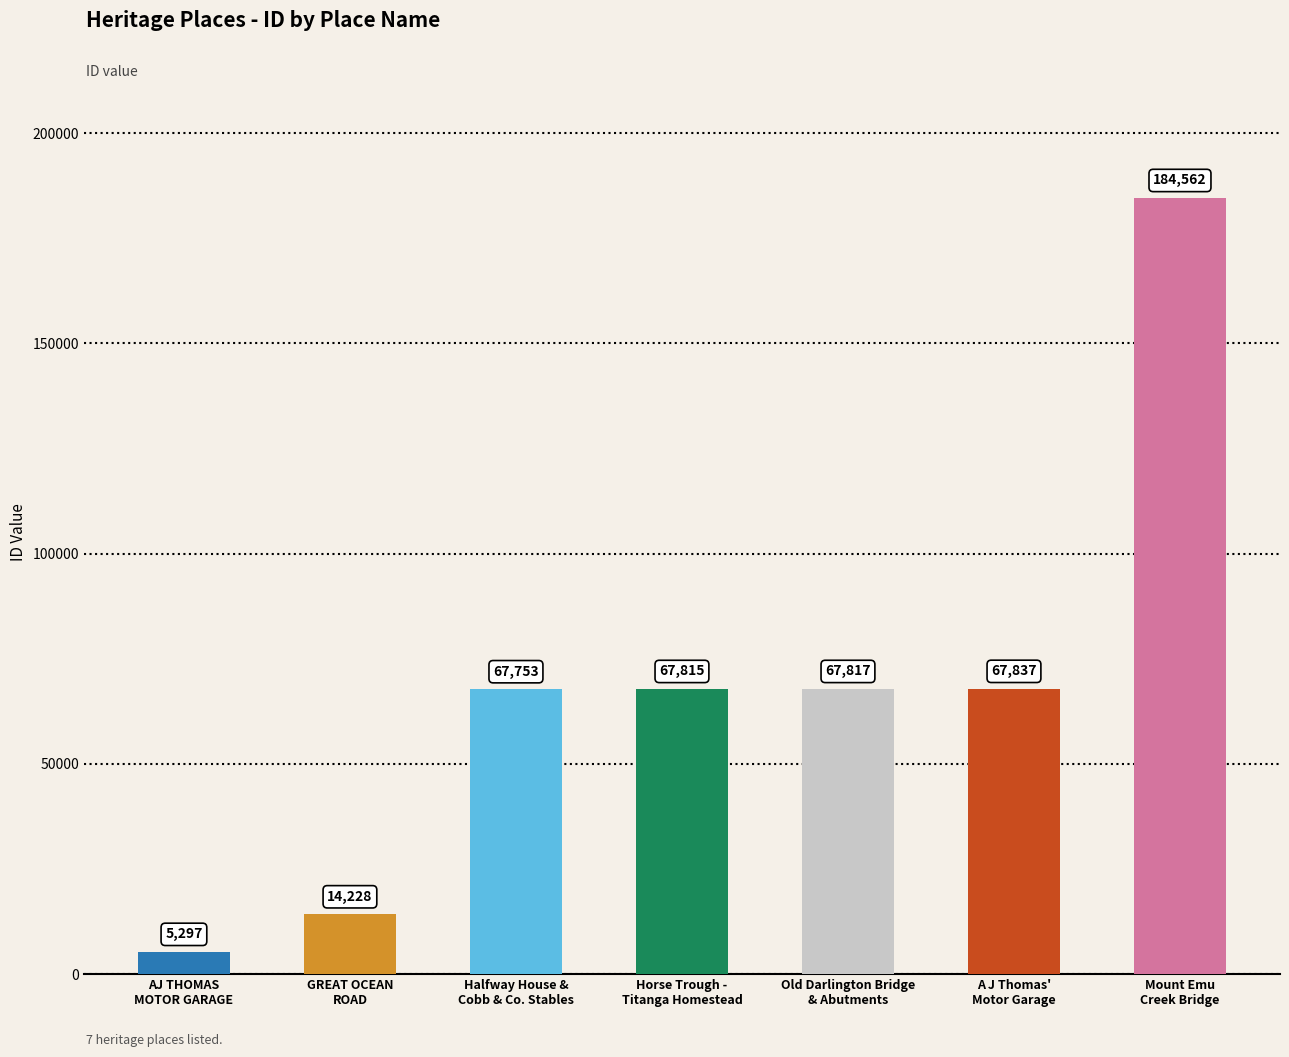

What is the value of the 7th bar from the left?

184562